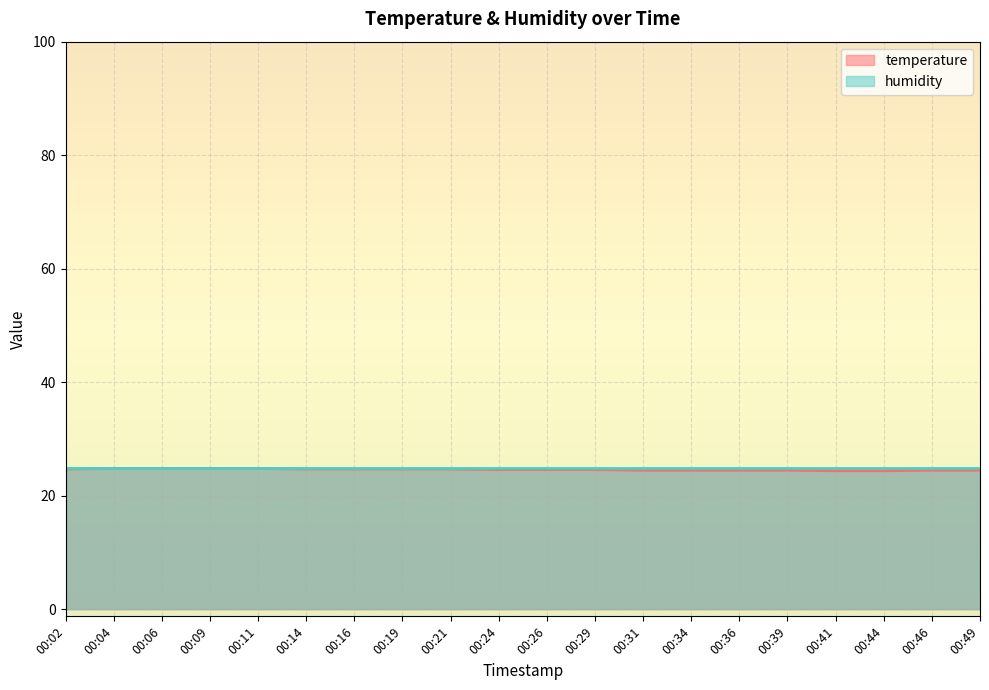

What is the value of the 6th point from the left?

24.7